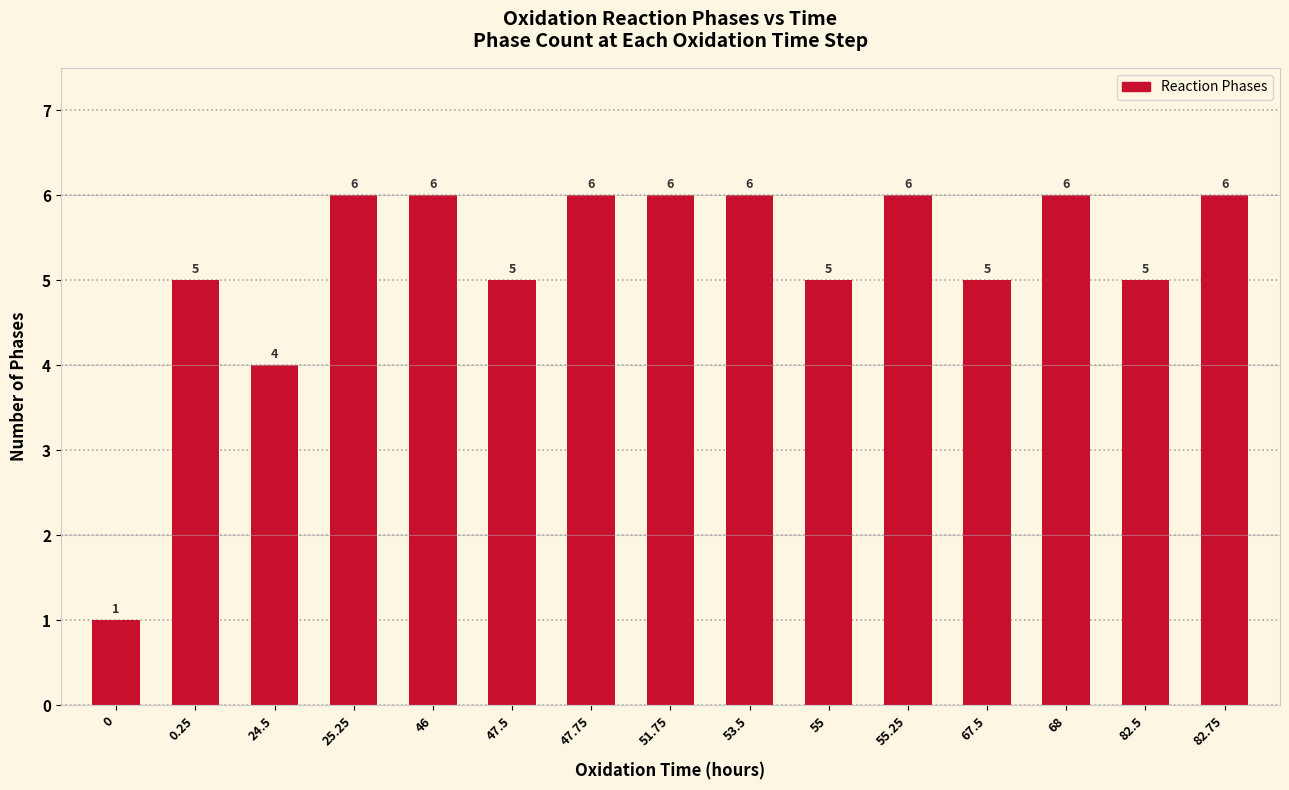

What is the ratio of the value at 46 to the value at 82.5?

1.2